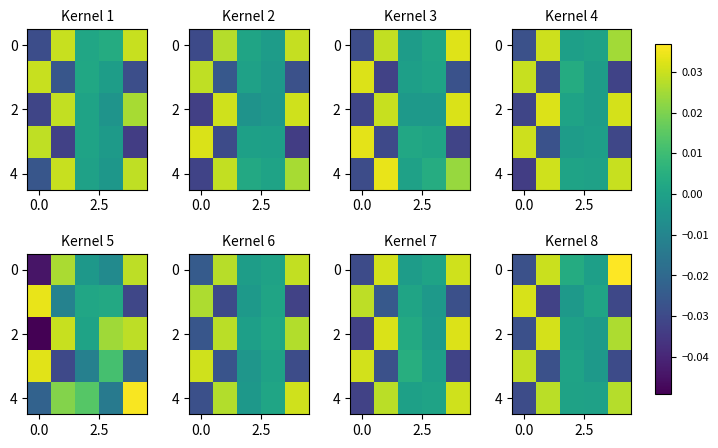

The row_4 series shows 0.0 at 3. True or false?

False